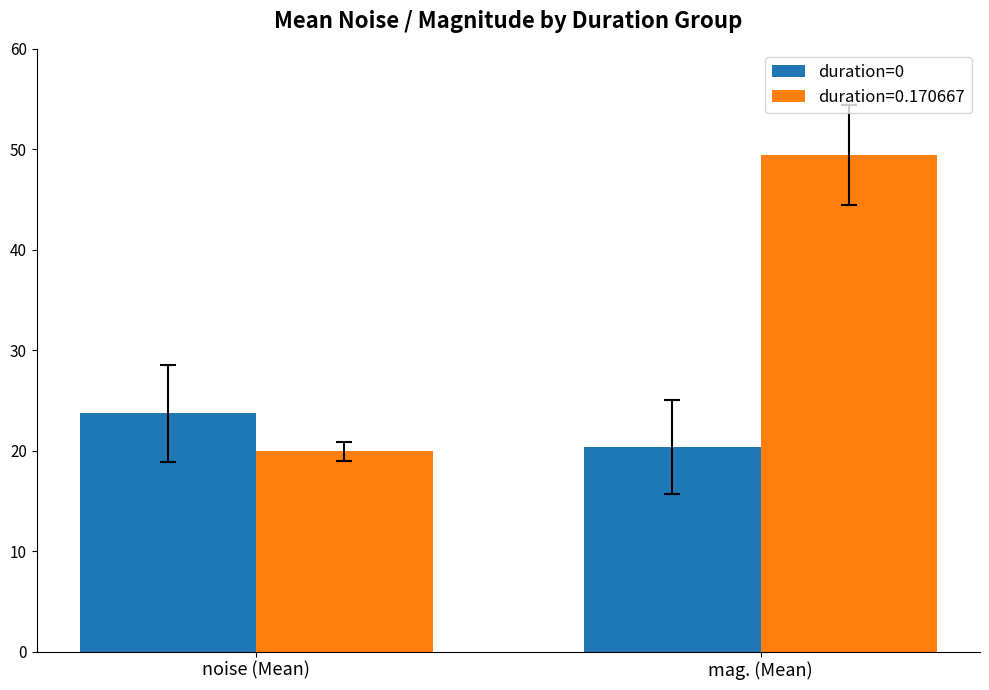

Rank the series by their average value, from highest to lowest.

duration=0.170667, duration=0